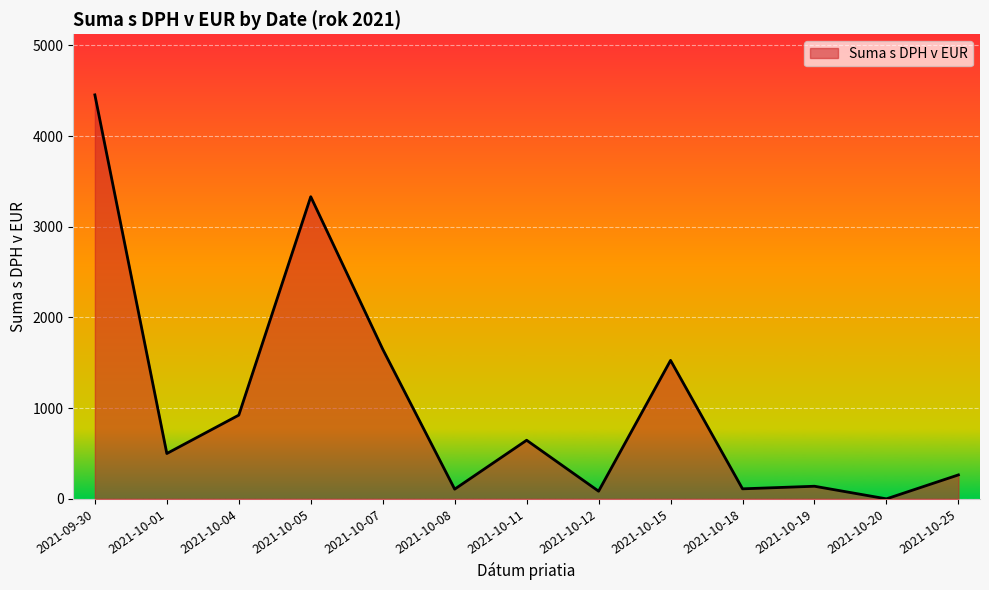

How many lines are shown in the chart?

1